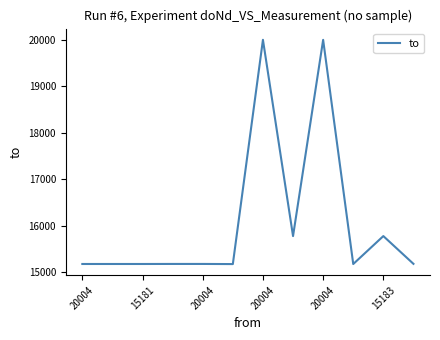

Does the chart display data point markers on the line(s)?

No